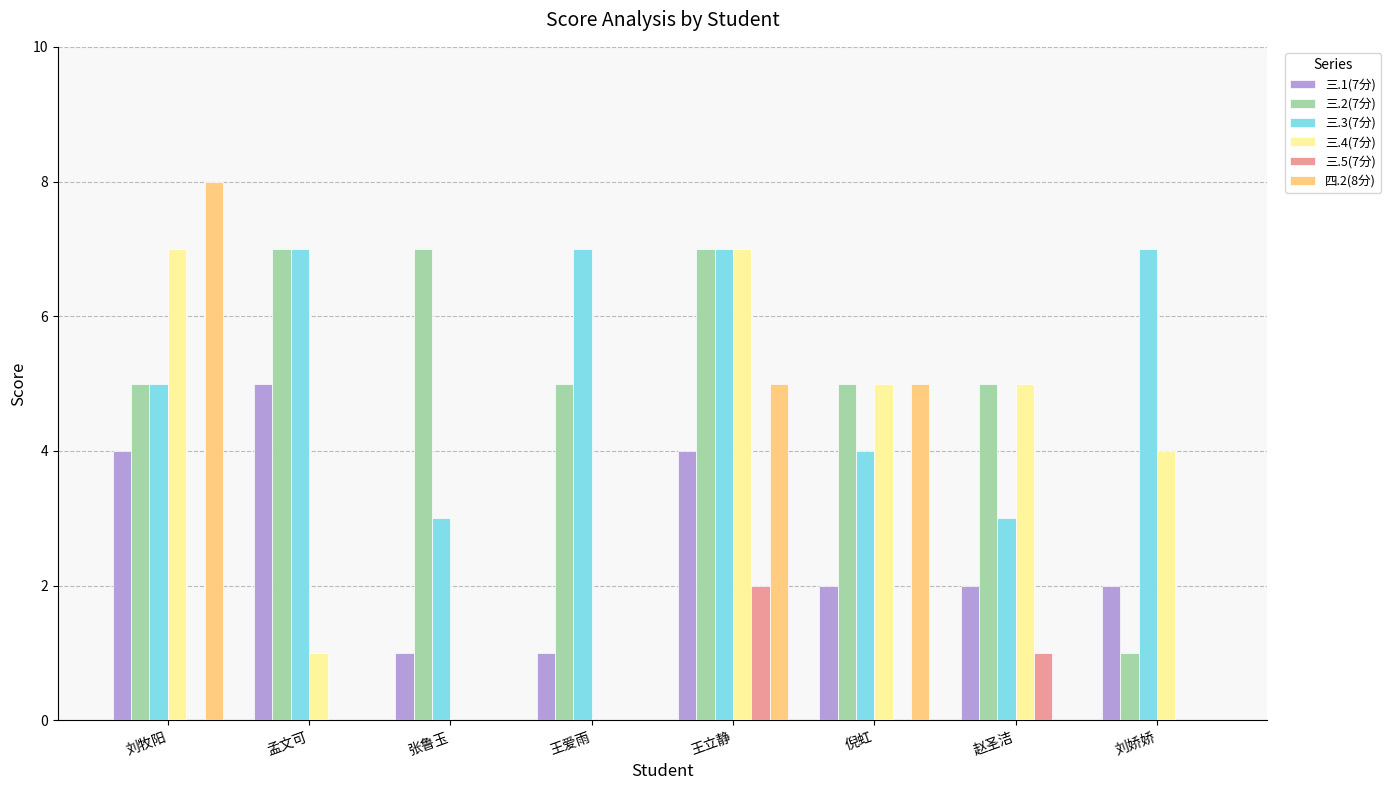

How many groups of bars are there?

8